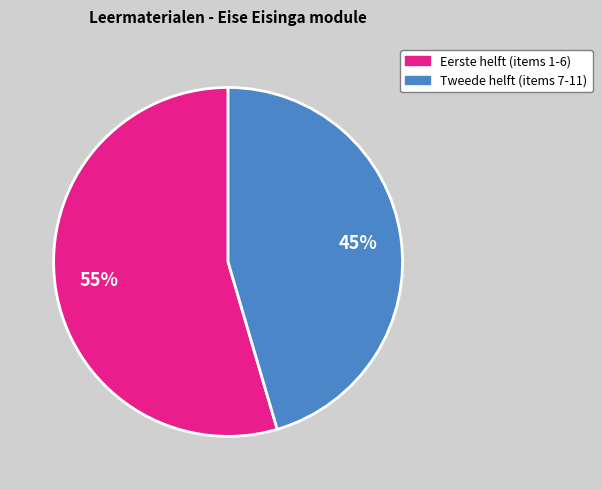

Is there a majority slice in this chart?

Yes